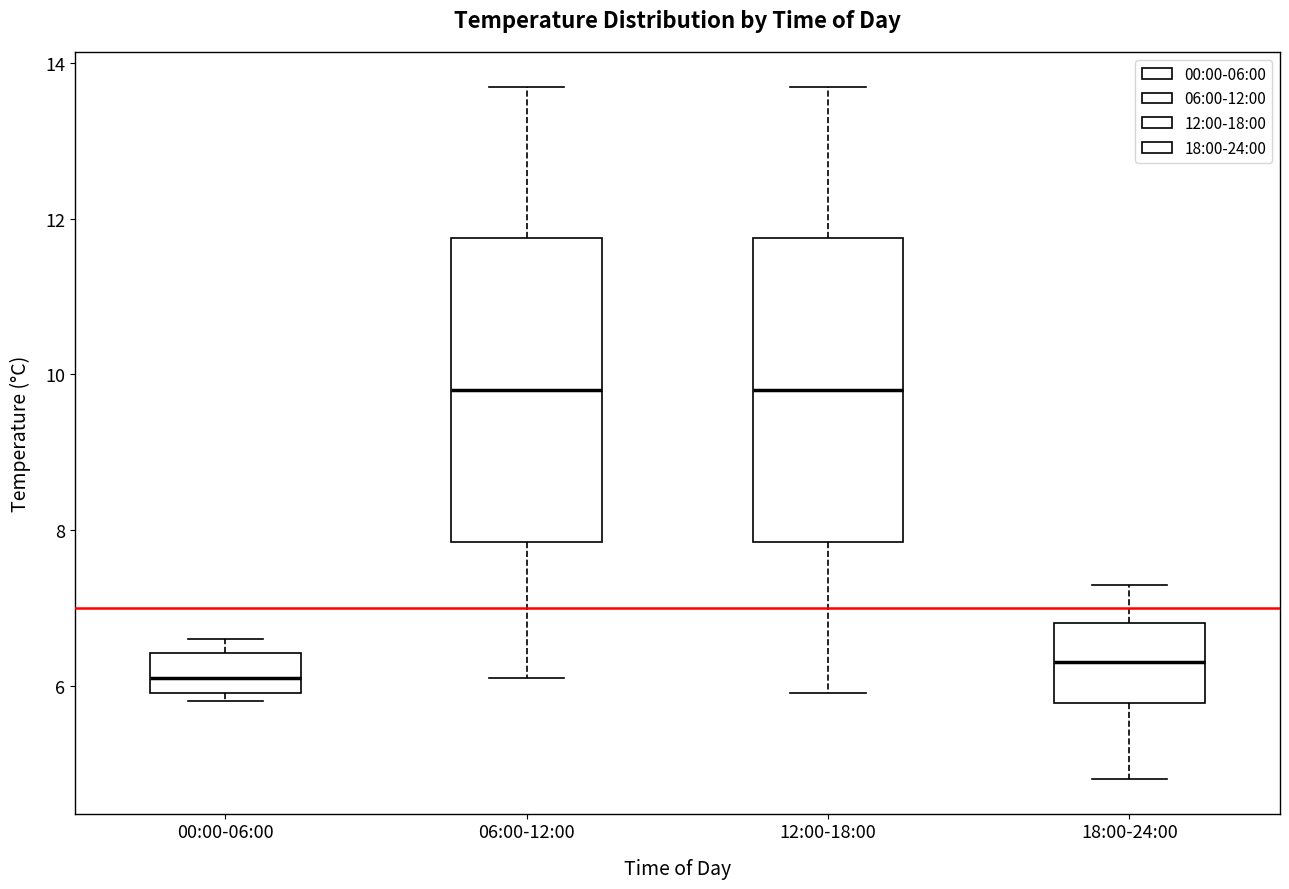

Reading left to right, transcribe this box plot: for each box, give where its median line is, the range the box spans, and where its two whiskers end, as read against the y-axis. The values are not printed on the chart, so give them approximately, as read against the axis.

00:00-06:00: median 6.2, box 6.0 to 6.4, whiskers 5.8 to 6.6
06:00-12:00: median 9.8, box 7.8 to 11.8, whiskers 6.2 to 13.8
12:00-18:00: median 9.8, box 7.8 to 11.8, whiskers 6.0 to 13.8
18:00-24:00: median 6.4, box 5.8 to 6.8, whiskers 4.8 to 7.4